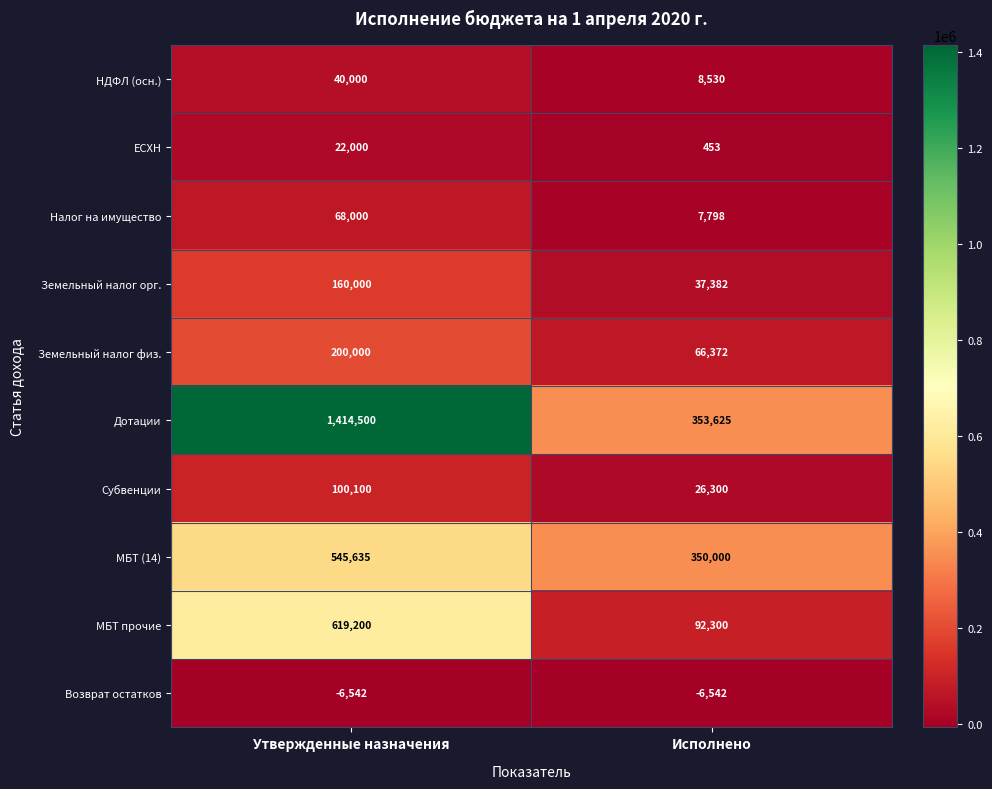

At which category does the chart reach its peak across all series?

Утвержденные назначения